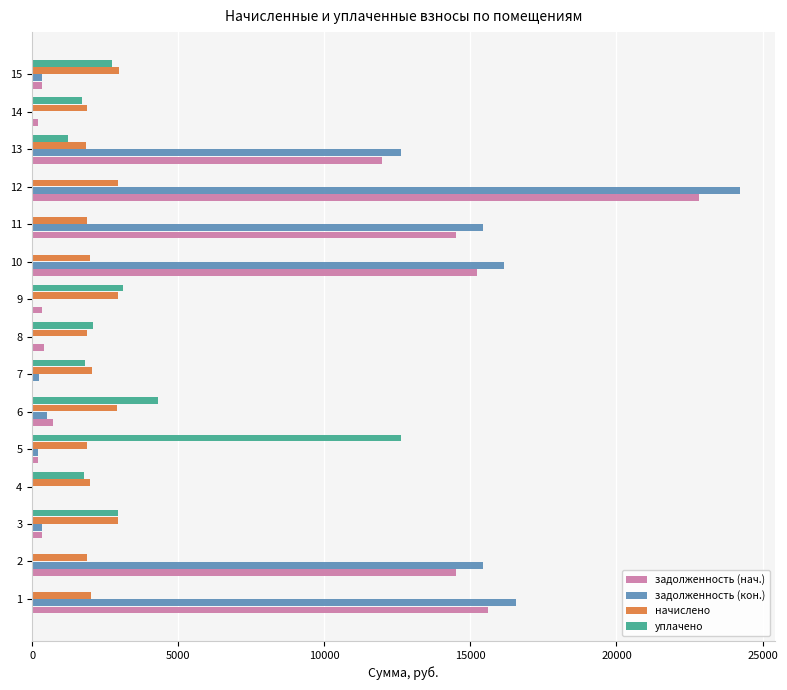

Which series changed the most between 7 and 10?

задолженность (кон.)